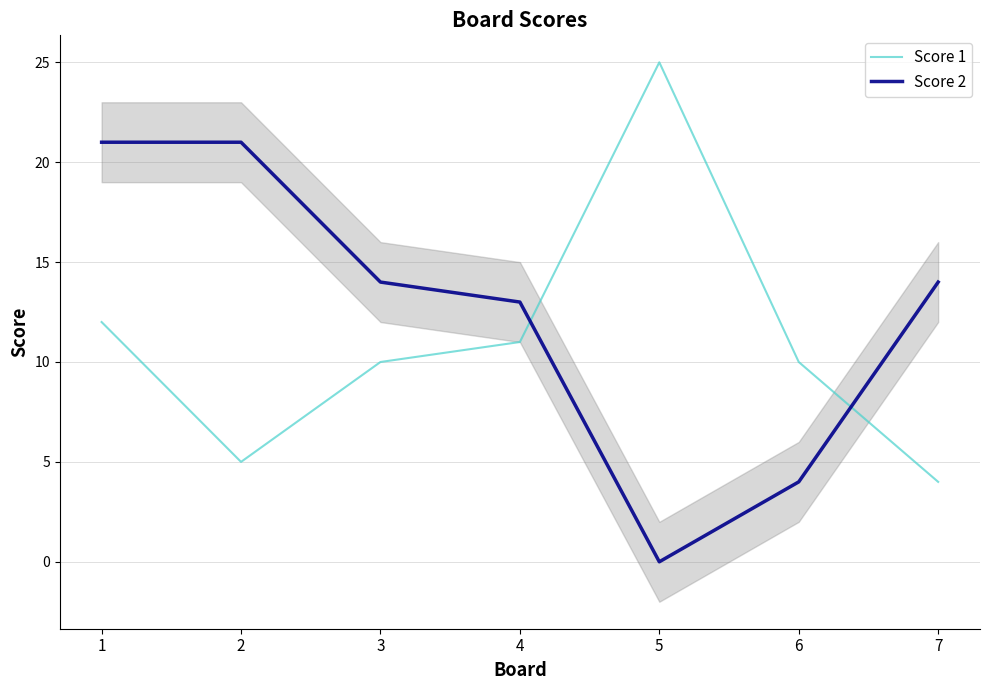

What is the average value of the Score 1 series?

11